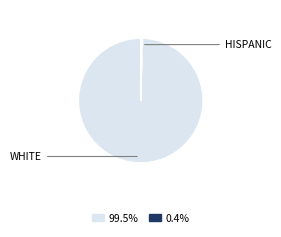

Is there a majority slice in this chart?

Yes